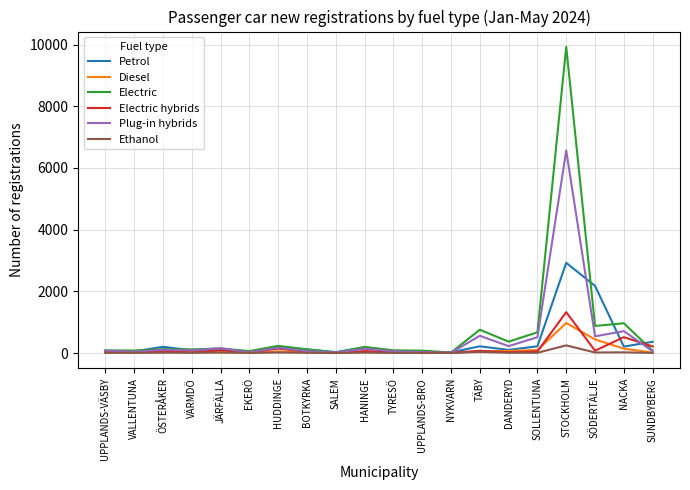

What is the maximum value for Diesel?

975